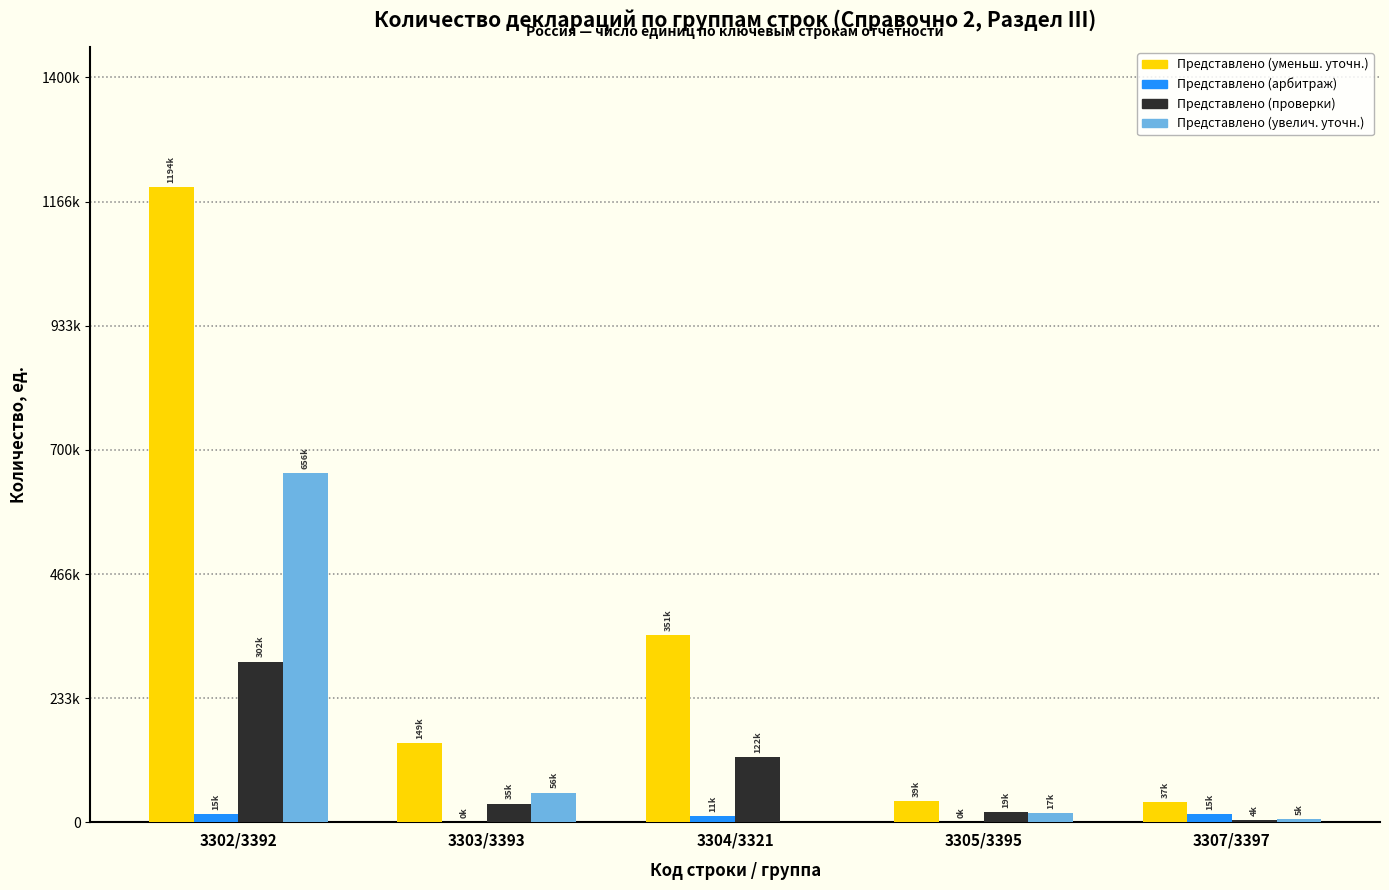

What are all the series names shown in the legend?

Представлено (уменьш. уточн.), Представлено (арбитраж), Представлено (проверки), Представлено (увелич. уточн.)